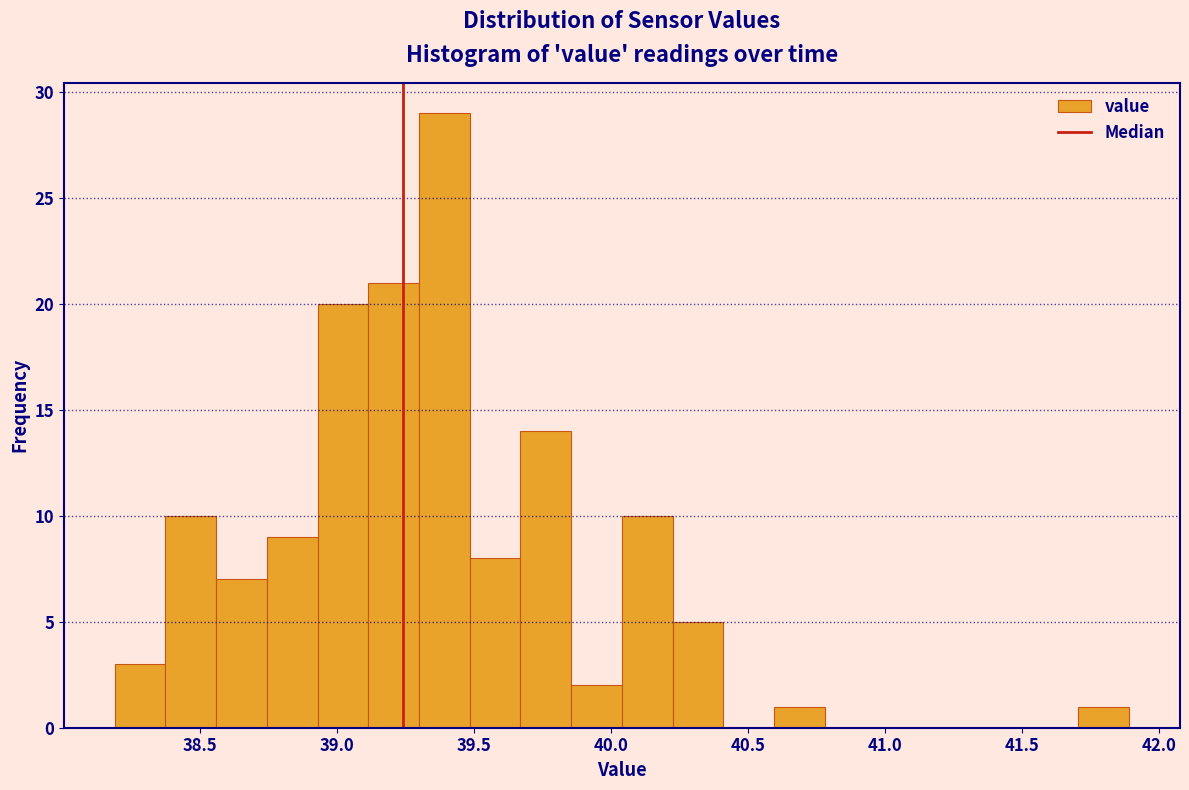

Around what value on the x-axis is the tallest bar? Give the approximate position of its centre, as read against the axis.

39.40